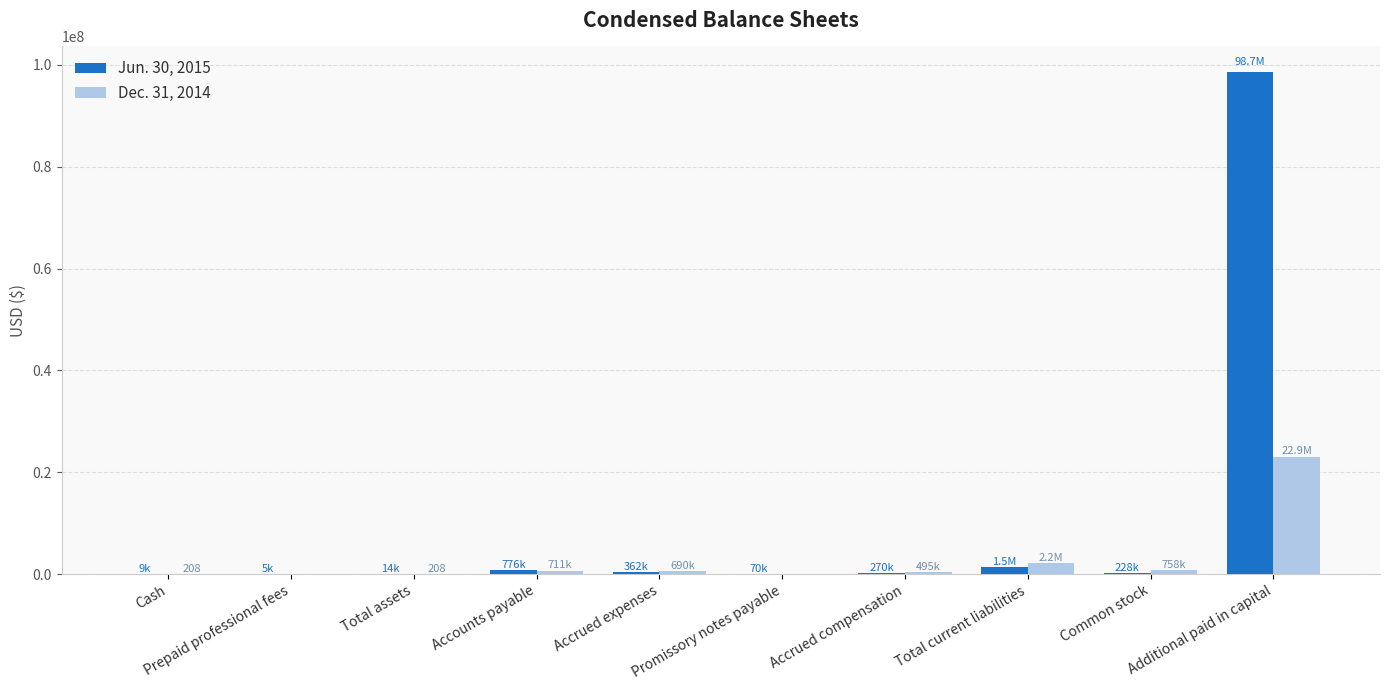

At which category does the chart reach its peak across all series?

Additional paid in capital